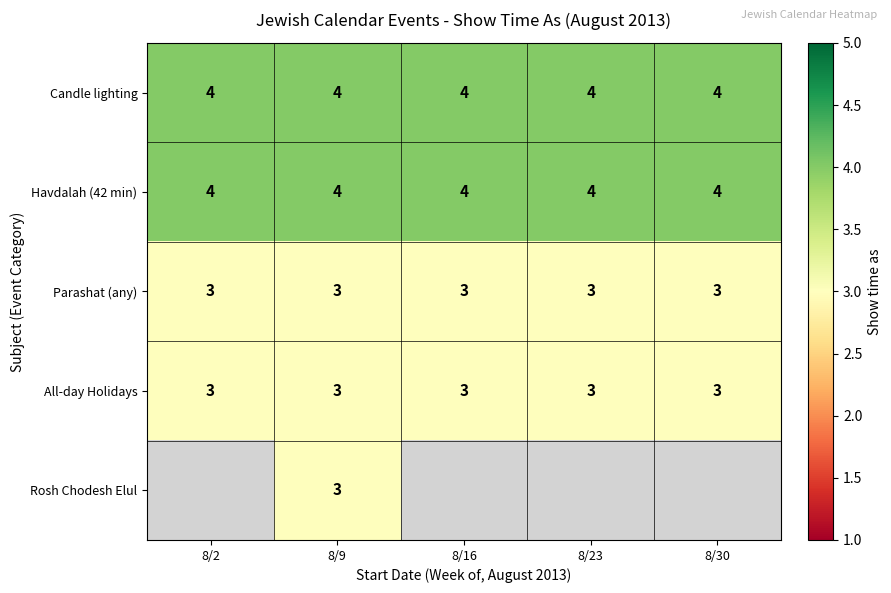

Which has a higher value, 8/16 or 8/23?

8/16